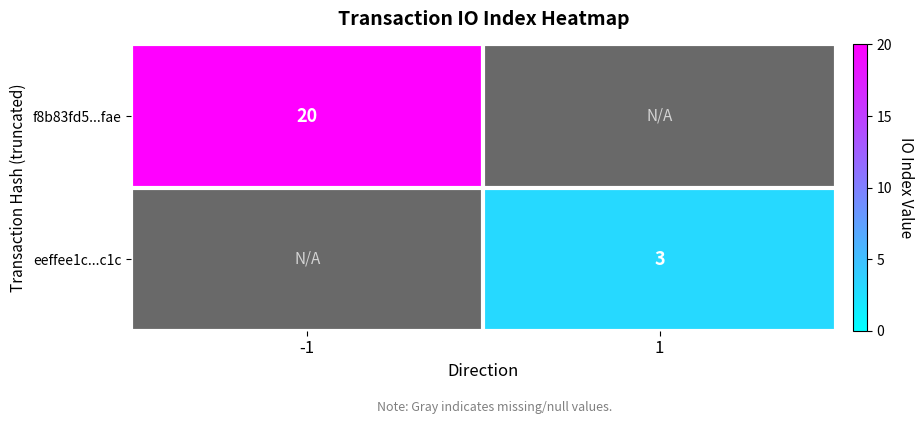

Is it true that eeffee1c...c1c equals 2 at 1?

False